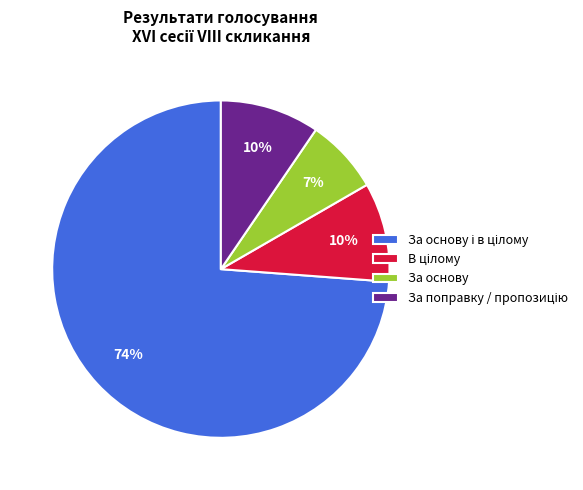

Which category has the smallest portion of the pie?

За основу